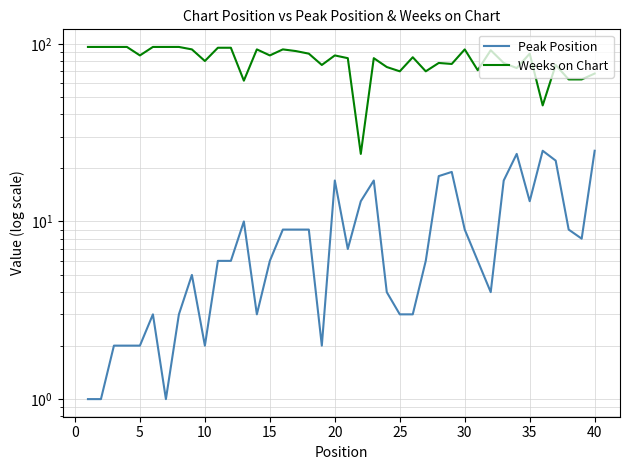

Reading left to right, transcribe all the data shown in this chart.

Peak Position: 1	1	2	2	2	3	1	3	5	2	6	6	10	3	6	9	9	9	2	17	7	13	17	4	3	3	6	18	19	9	6	4	17	24	13	25	22	9	8	25
Weeks on Chart: 96	96	96	96	86	96	96	96	93	80	95	95	62	93	86	93	91	88	76	86	83	24	83	74	70	84	70	78	77	93	71	92	78	73	88	45	76	63	63	68